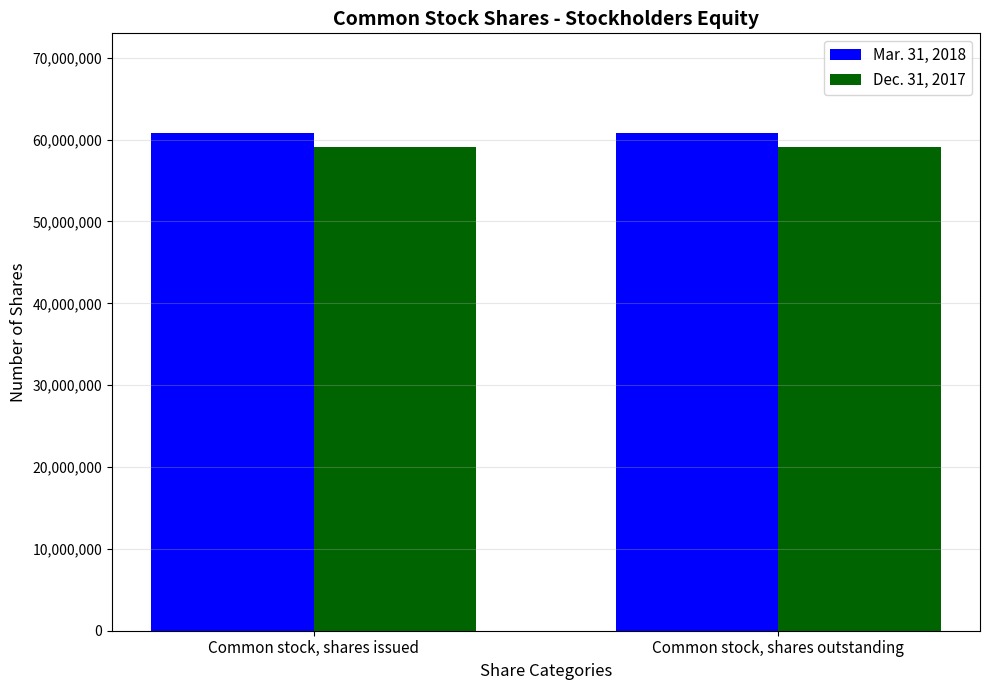

What is the difference between the highest and lowest values at Common stock, shares outstanding?

1771689